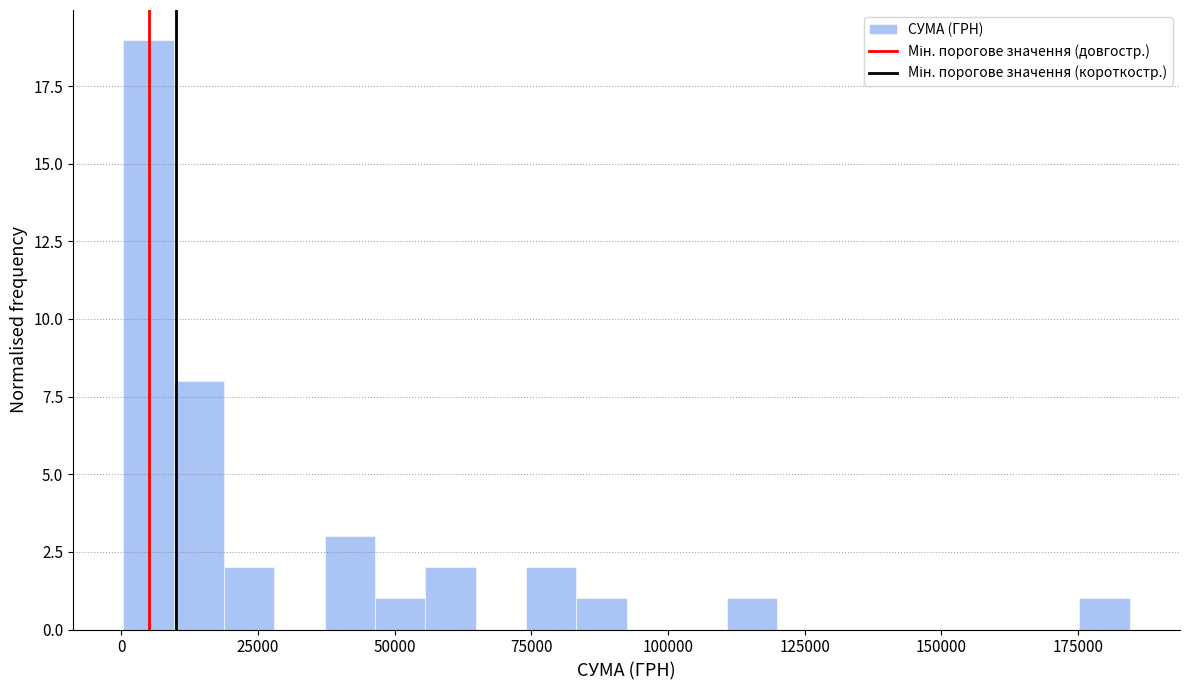

Around what value on the x-axis is the tallest bar? Give the approximate position of its centre, as read against the axis.

5000